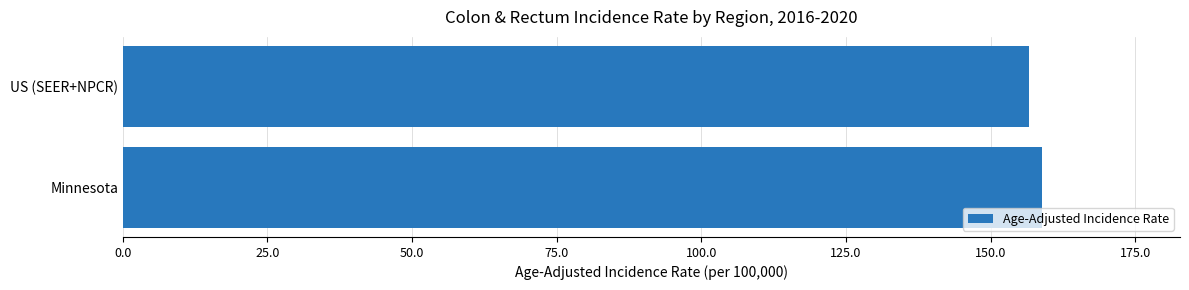

What is the average value?

157.8